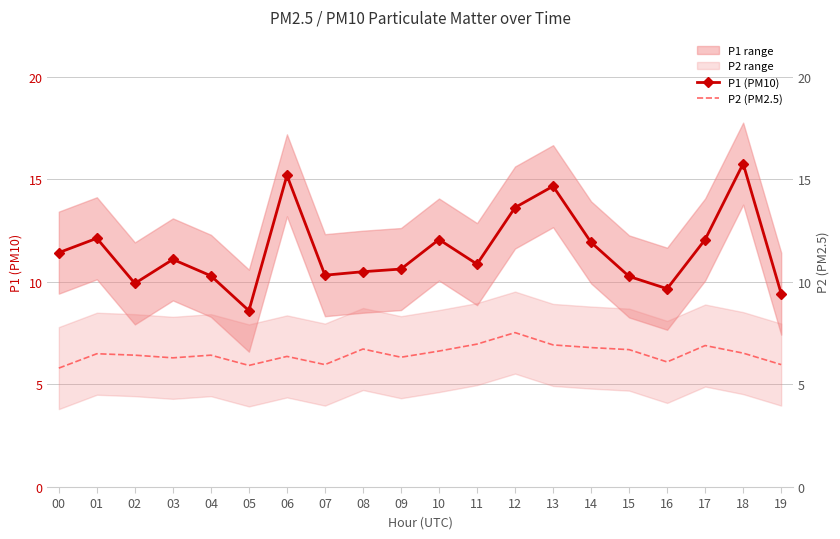

List the labels in order of P2 (PM2.5) value, smallest first.

00, 05, 07, 19, 16, 03, 09, 06, 02, 04, 01, 18, 10, 15, 08, 14, 17, 13, 11, 12